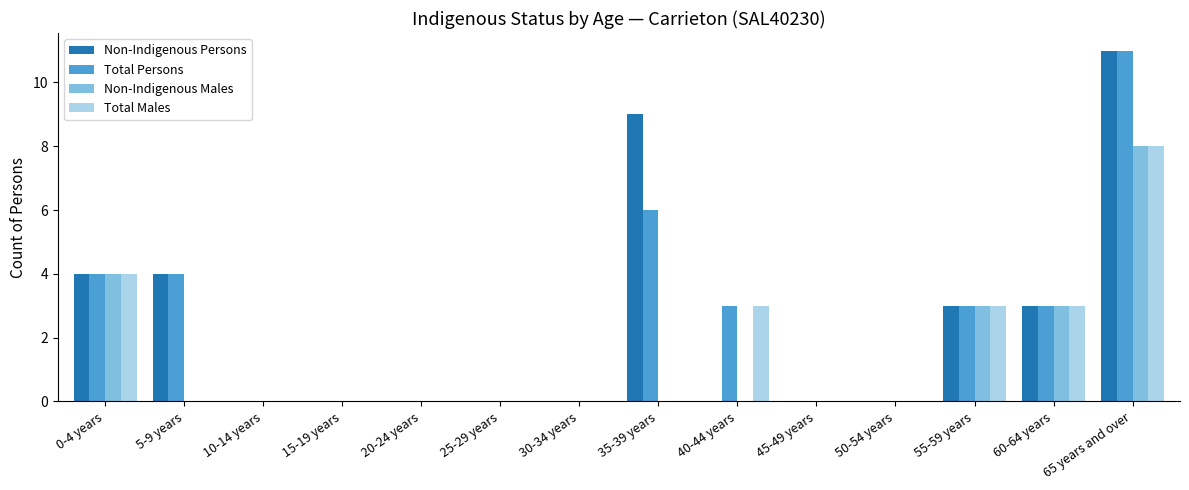

What is the sum of the Total Males values at 60-64 years and 30-34 years?

3